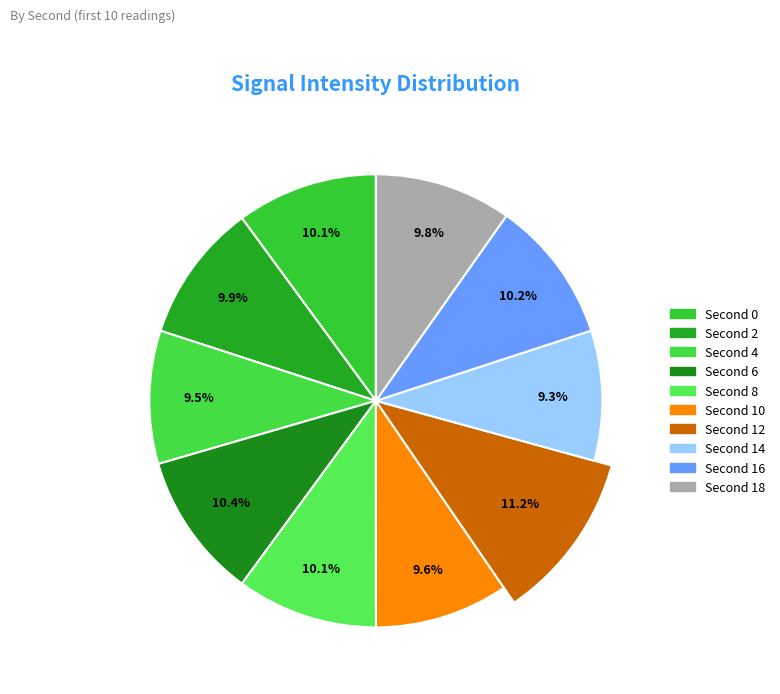

Does any single category account for the majority?

No